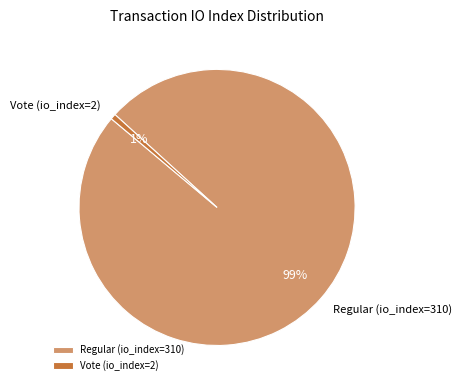

The Regular (io_index=310) slice represents 99% of the pie. True or false?

True